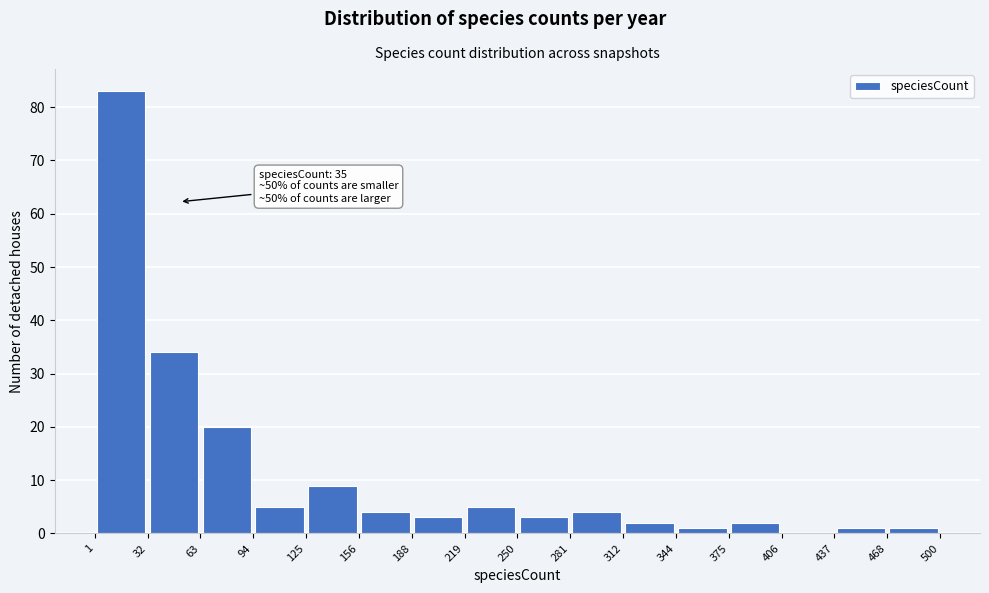

Over which range of the x-axis is the bar tallest?

1 to 32